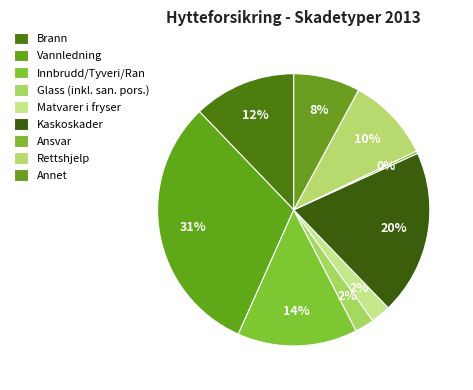

To the nearest percent, what is the difference between the Ansvar and Glass (inkl. san. pors.) slice percentages?

2%